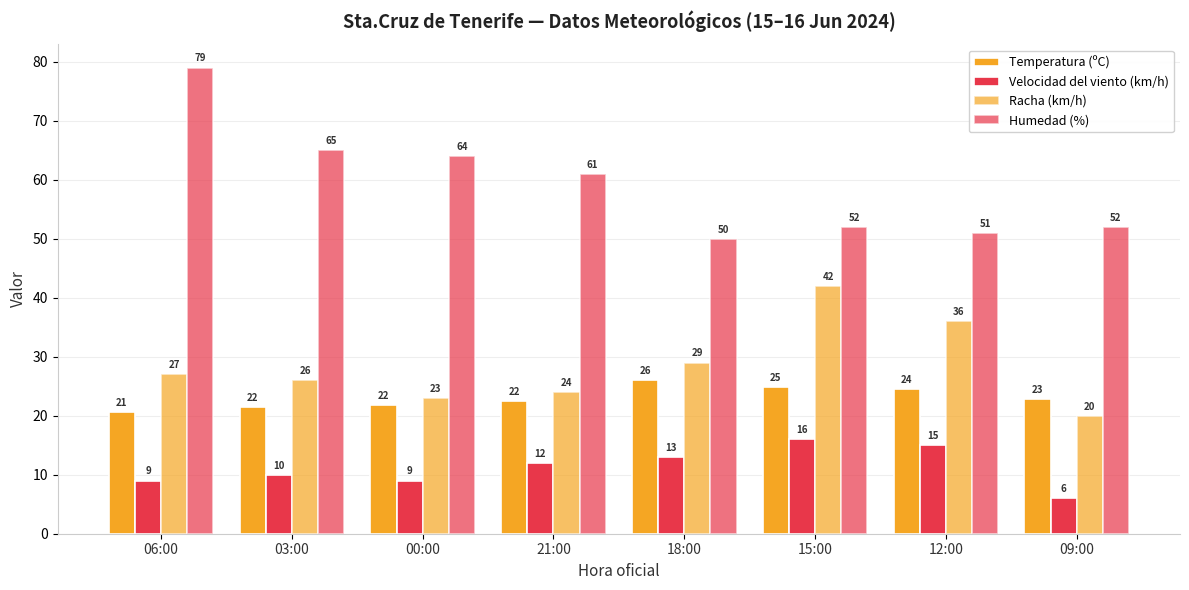

How many data points does each series have?

8